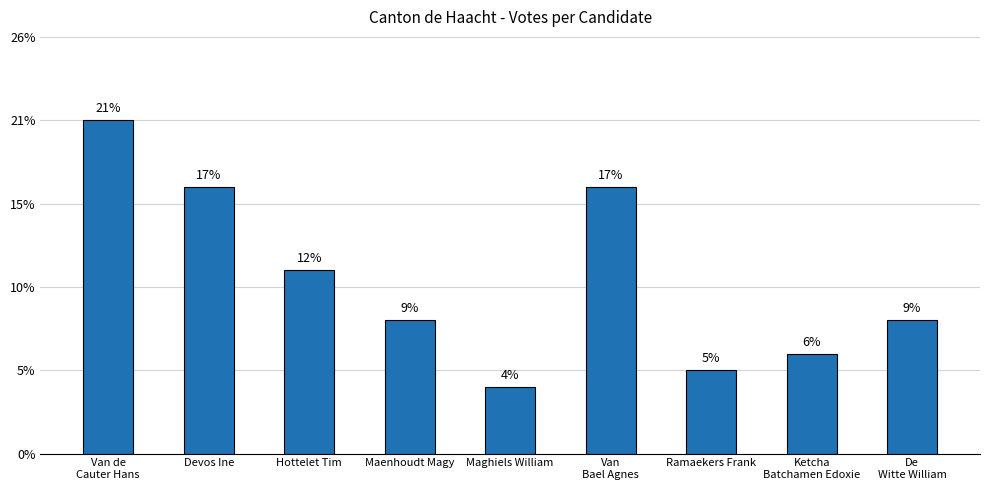

Does the chart contain any negative values?

No